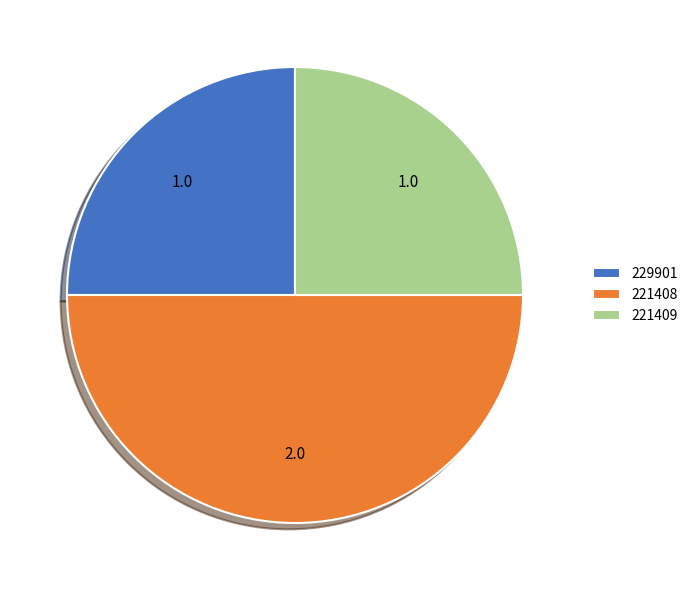

Count the number of slices in the pie.

3